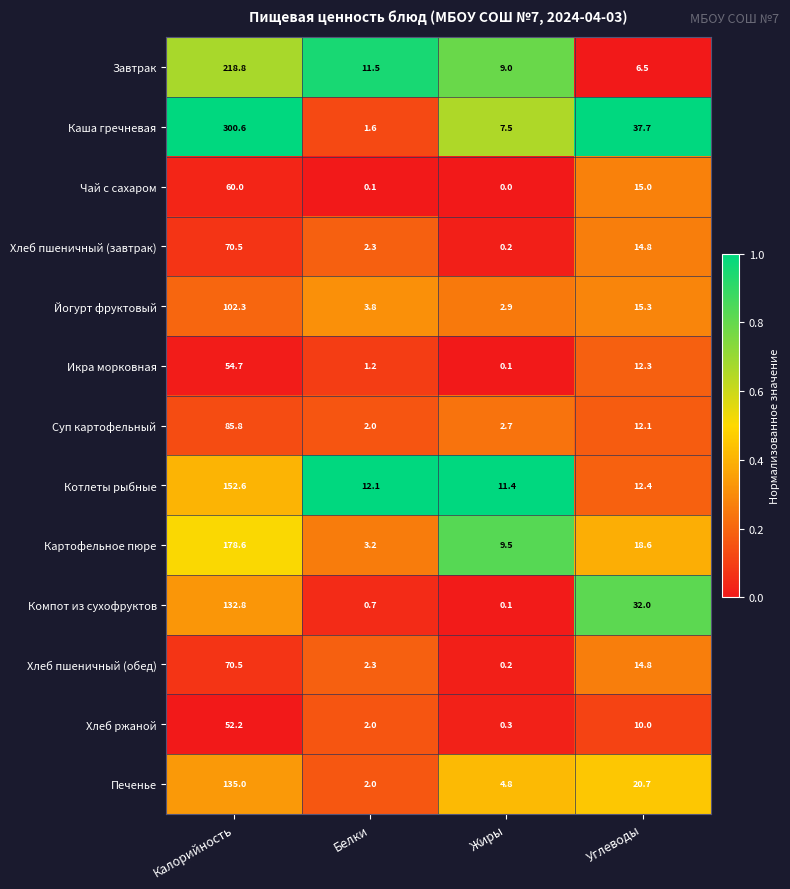

What is the sum of all Чай с сахаром values?

75.1